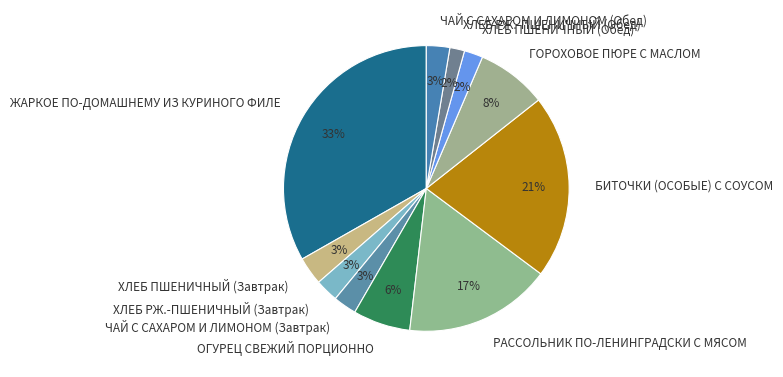

Which category has the biggest portion of the pie?

ЖАРКОЕ ПО-ДОМАШНЕМУ ИЗ КУРИНОГО ФИЛЕ